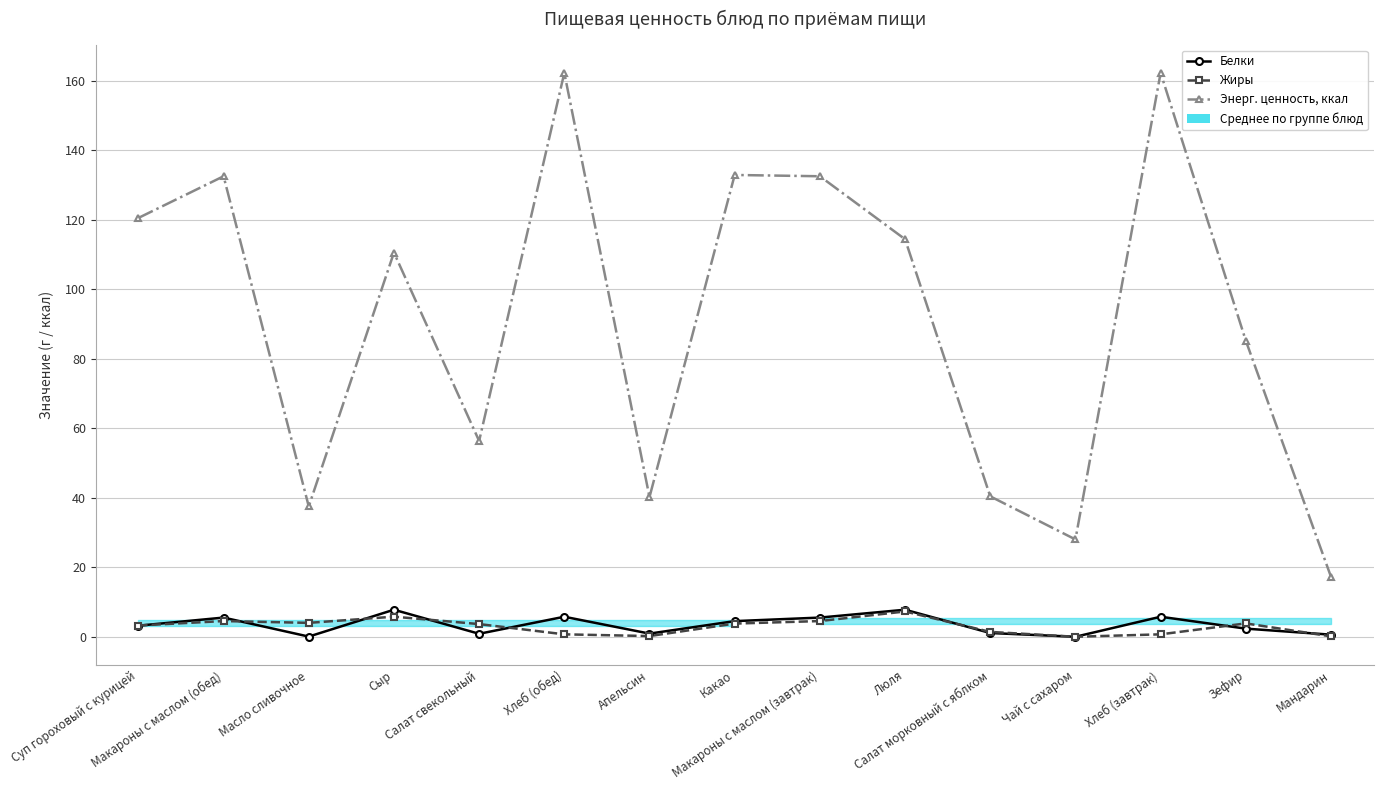

What is the value of the Белки point at the 14th from the left?

2.3